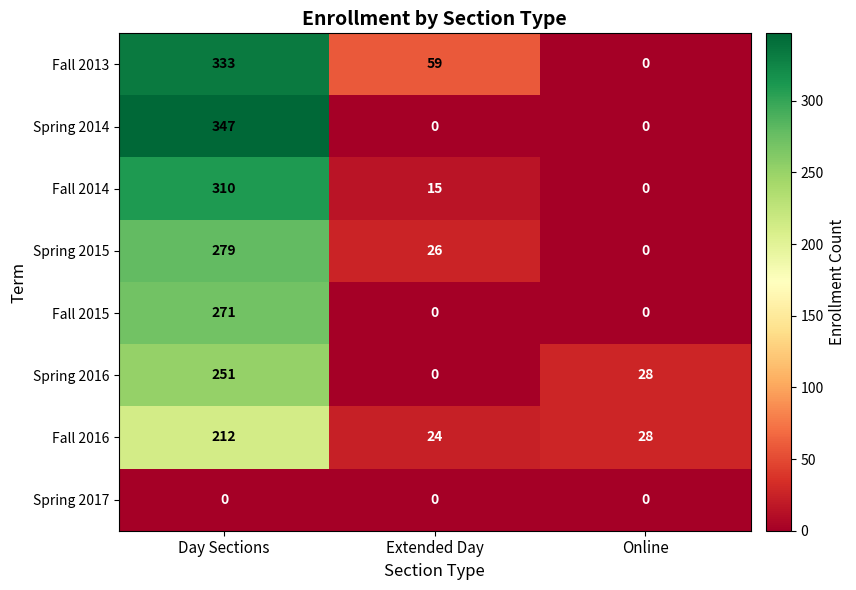

At how many categories does at least one series exceed 20?

3